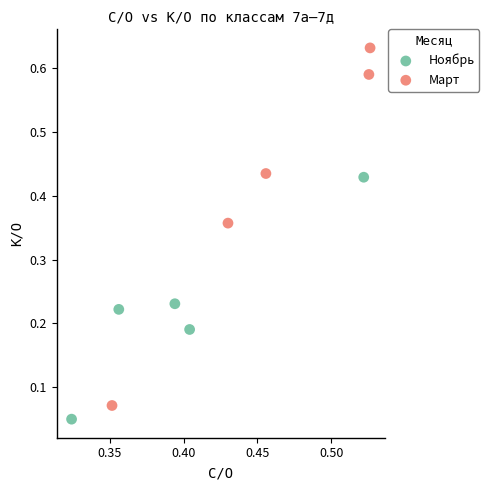

Which series has the widest spread of Y values?

Март